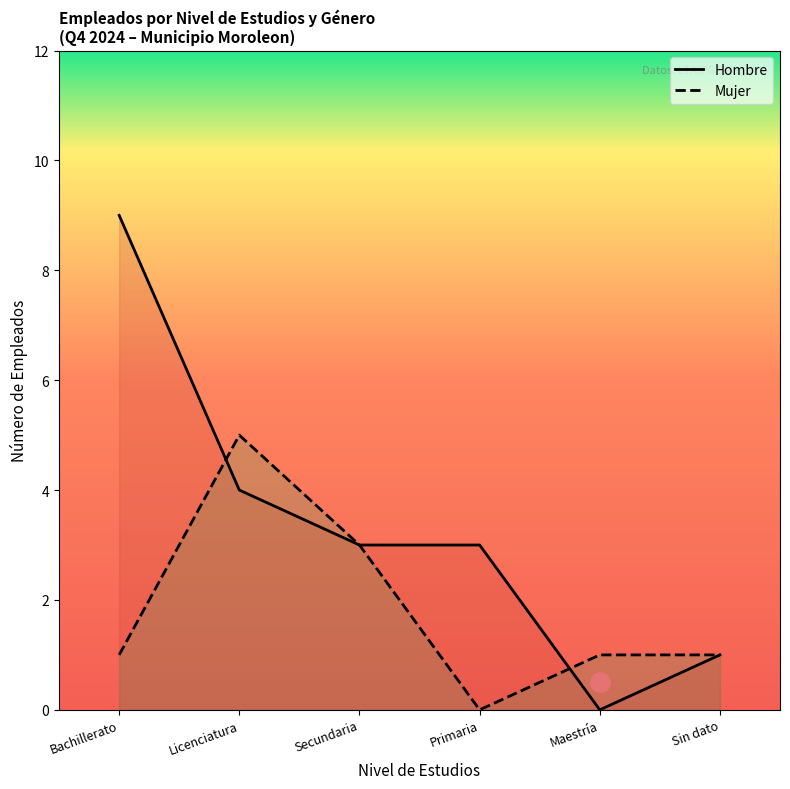

Count the number of categories in the chart.

6